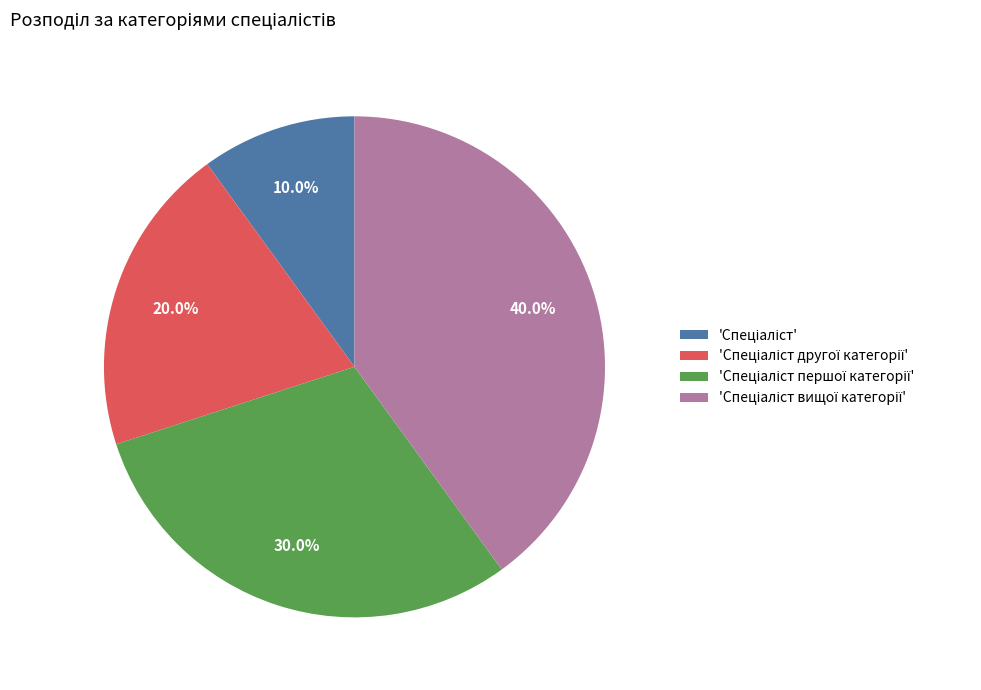

Is there a majority slice in this chart?

No